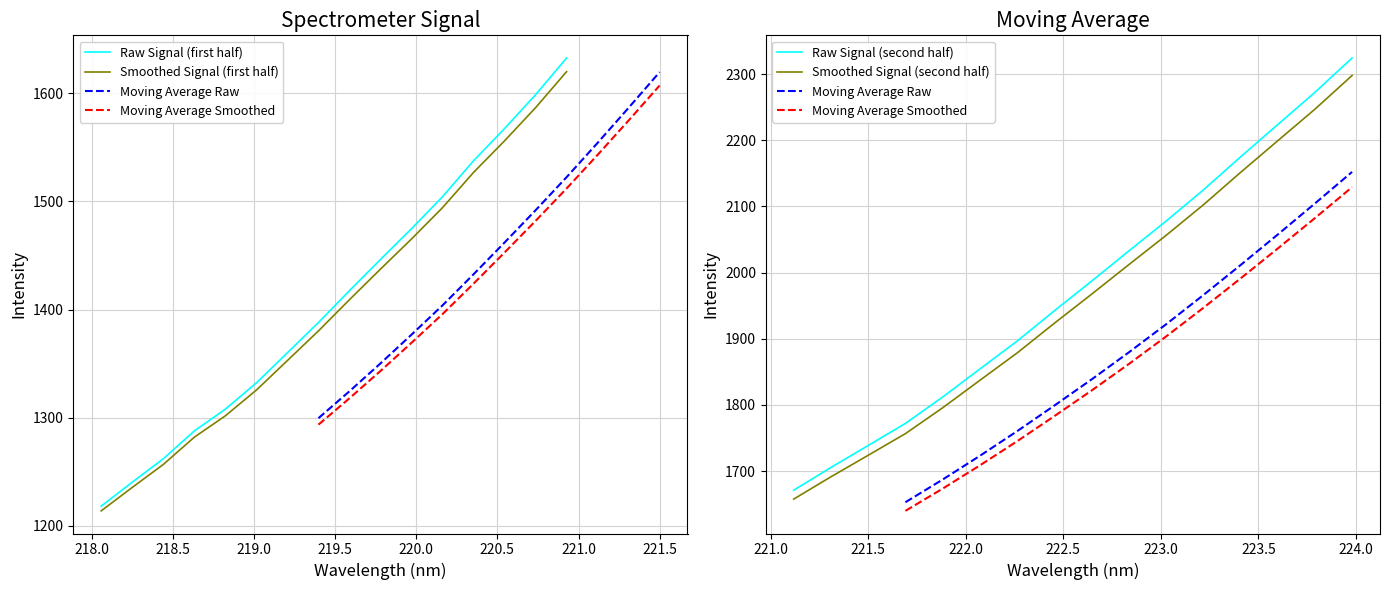

What is the maximum value for x?

224.0